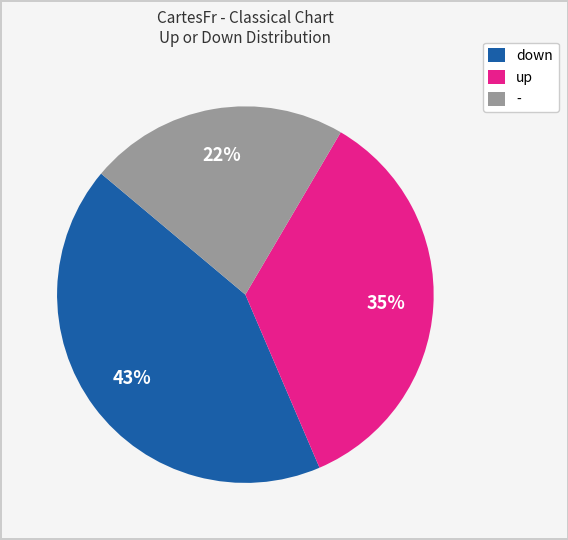

Which has a higher value, up or -?

up